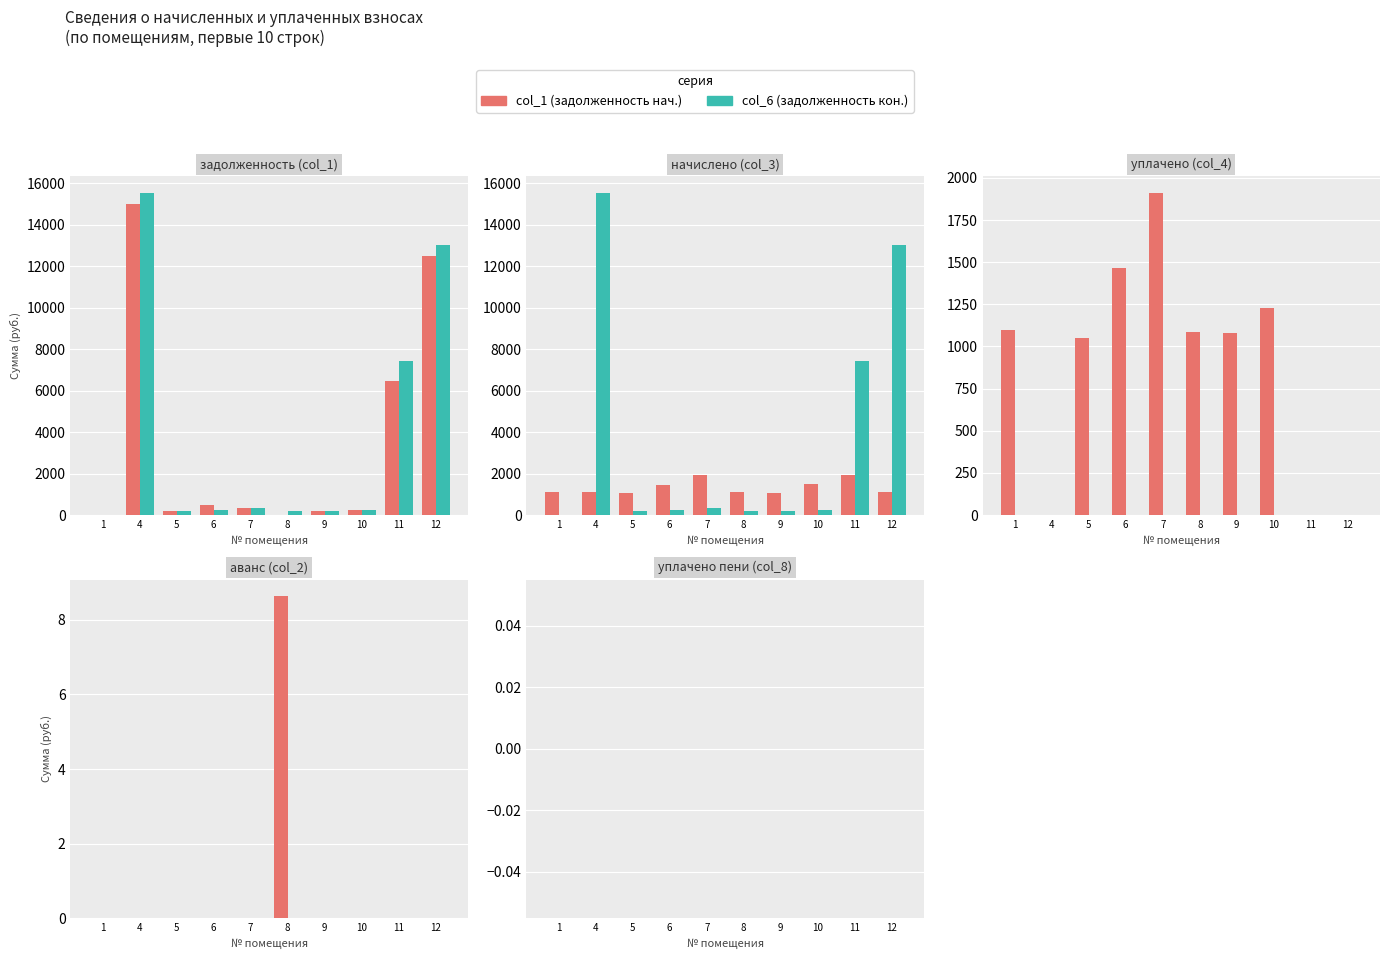

Is it true that задолженность (col_6) equals 174.9 at 5?

True